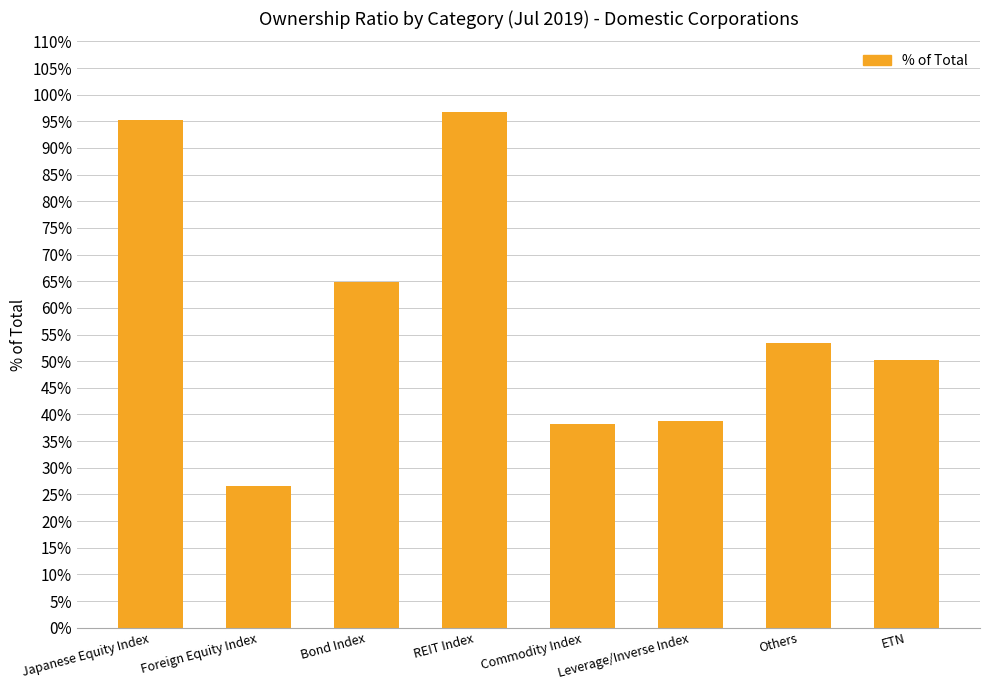

Are the bars grouped side by side (vs. stacked)?

No